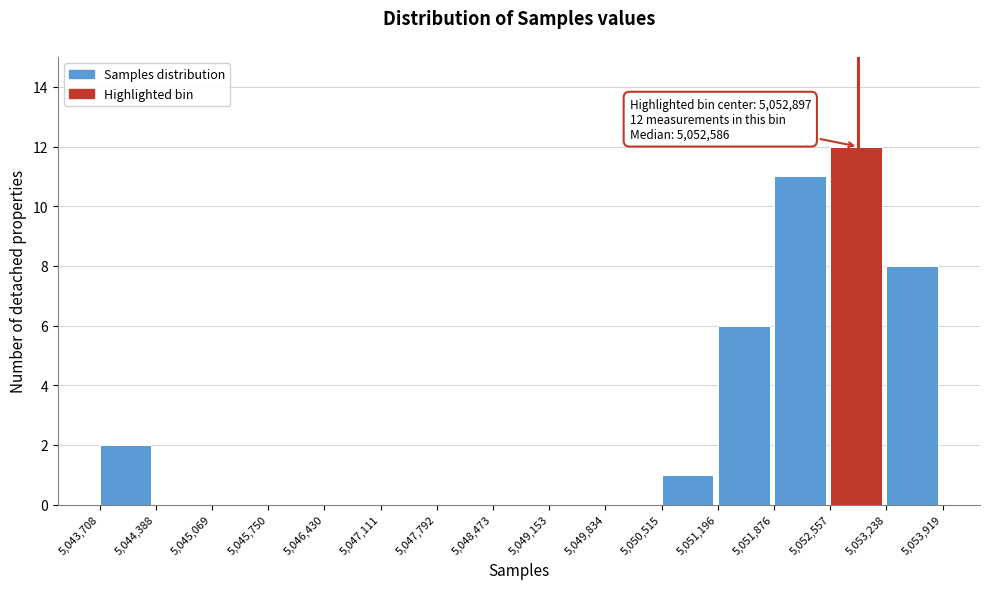

Which range on the x-axis has the tallest bar?

5,052,557 to 5,053,238